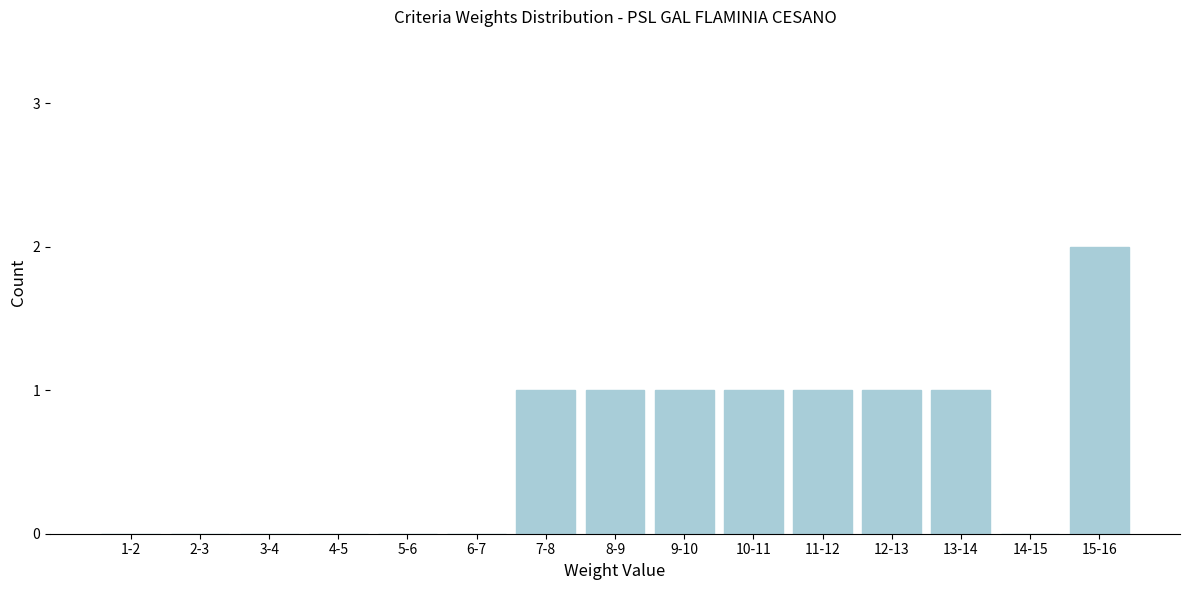

Reading left to right, extract all data points from this chart.

1-2=0	2-3=0	3-4=0	4-5=0	5-6=0	6-7=0	7-8=1	8-9=1	9-10=1	10-11=1	11-12=1	12-13=1	13-14=1	14-15=0	15-16=2